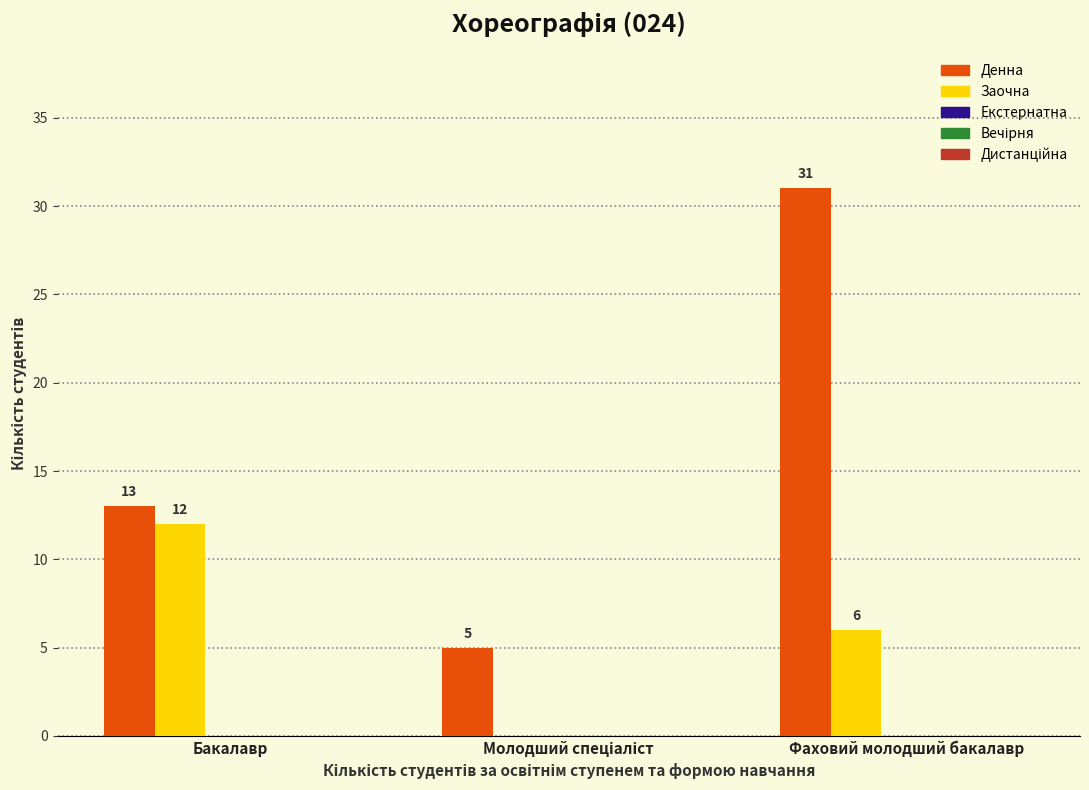

What is the sum of the Денна values at Бакалавр and Фаховий молодший бакалавр?

44